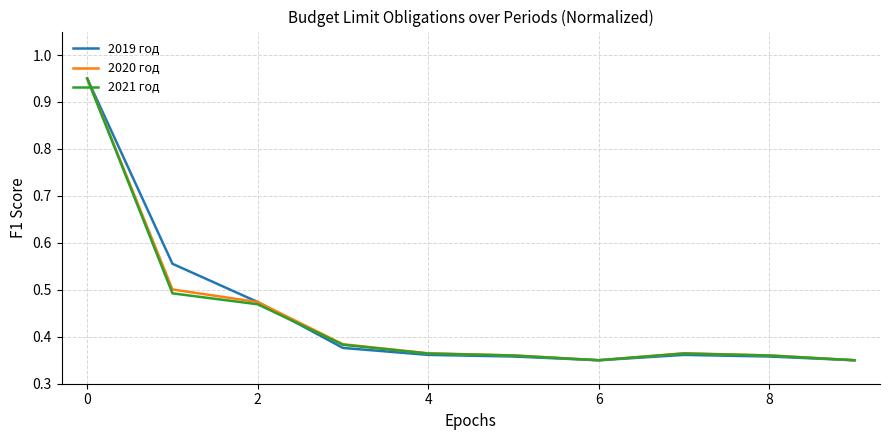

Reading right to left, transcribe all the data shown in this chart.

2019 год: 0.3	0.4	0.4	0.3	0.4	0.4	0.4	0.5	0.6	0.9
2020 год: 0.3	0.4	0.4	0.3	0.4	0.4	0.4	0.5	0.5	0.9
2021 год: 0.3	0.4	0.4	0.3	0.4	0.4	0.4	0.5	0.5	0.9